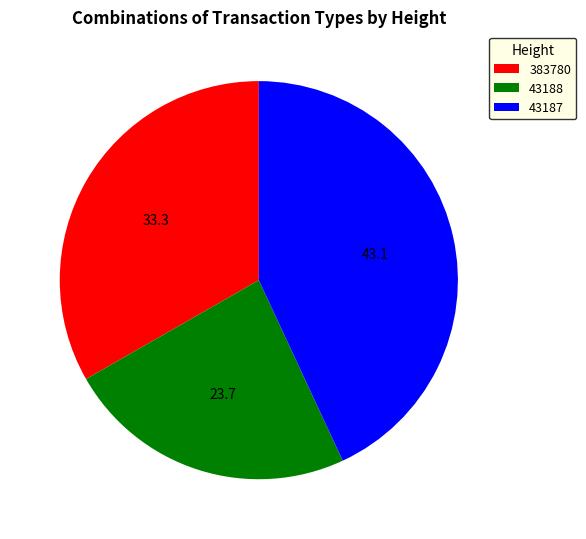

How many slices are in this pie chart?

3